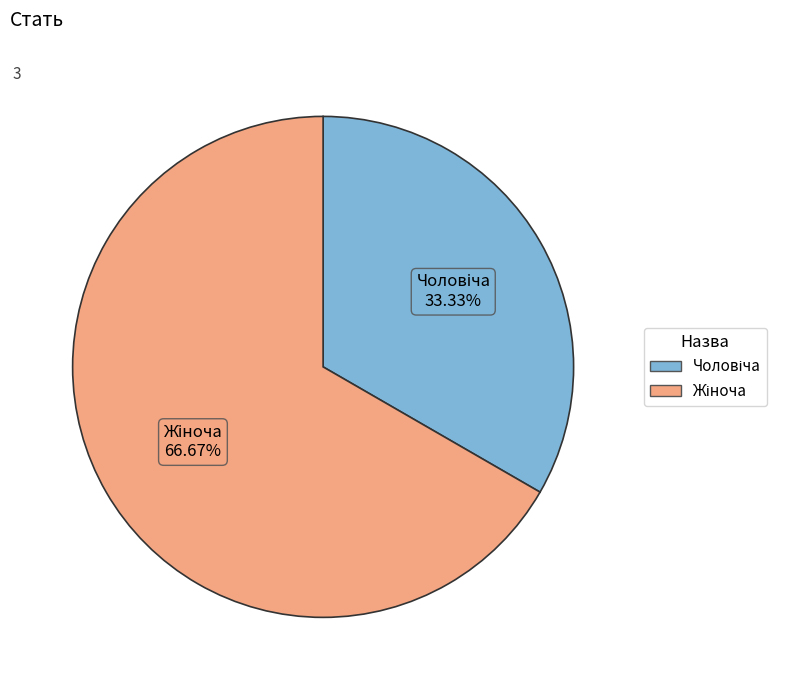

How many segments does this pie chart have?

2